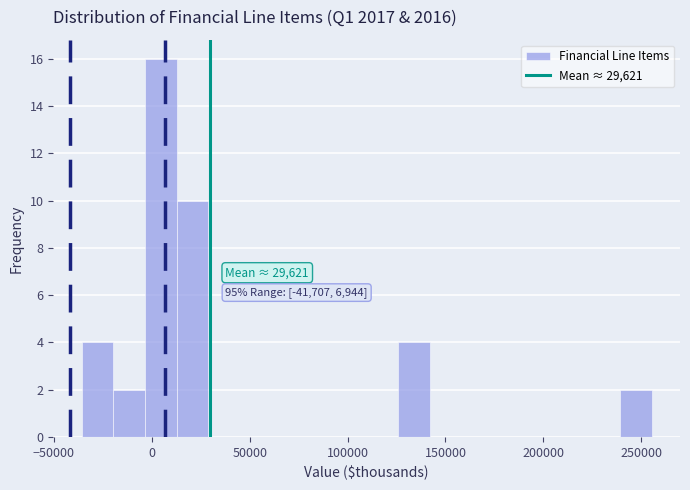

Around what value on the x-axis is the tallest bar? Give the approximate position of its centre, as read against the axis.

5000